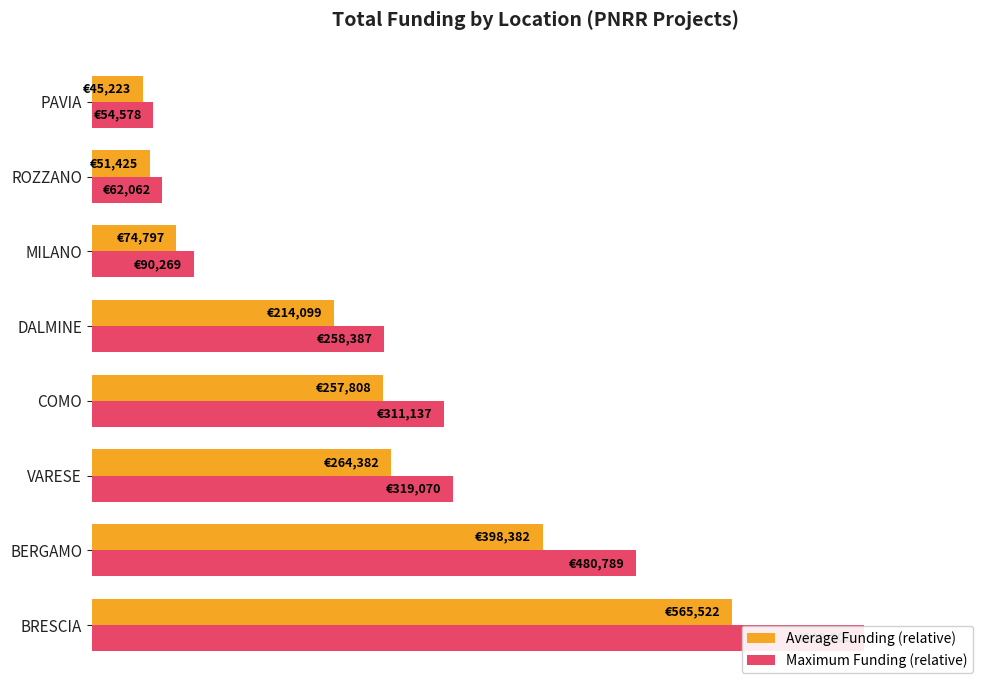

Are the bars horizontal?

Yes